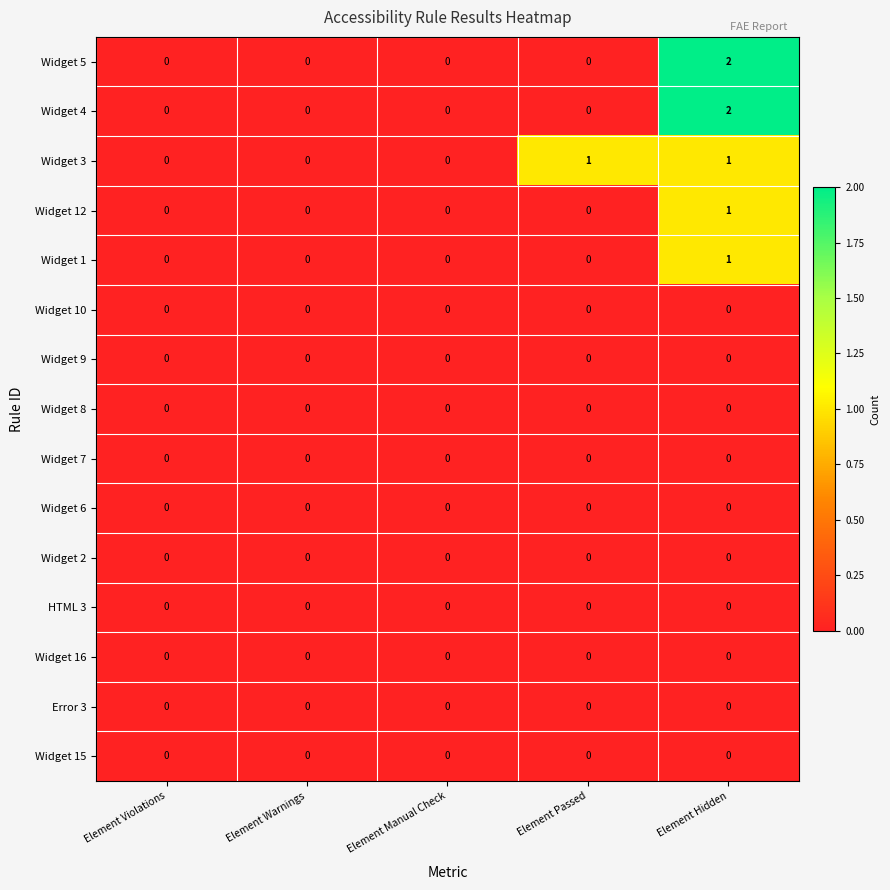

The value of Widget 15 at Element Warnings is 0. True or false?

True